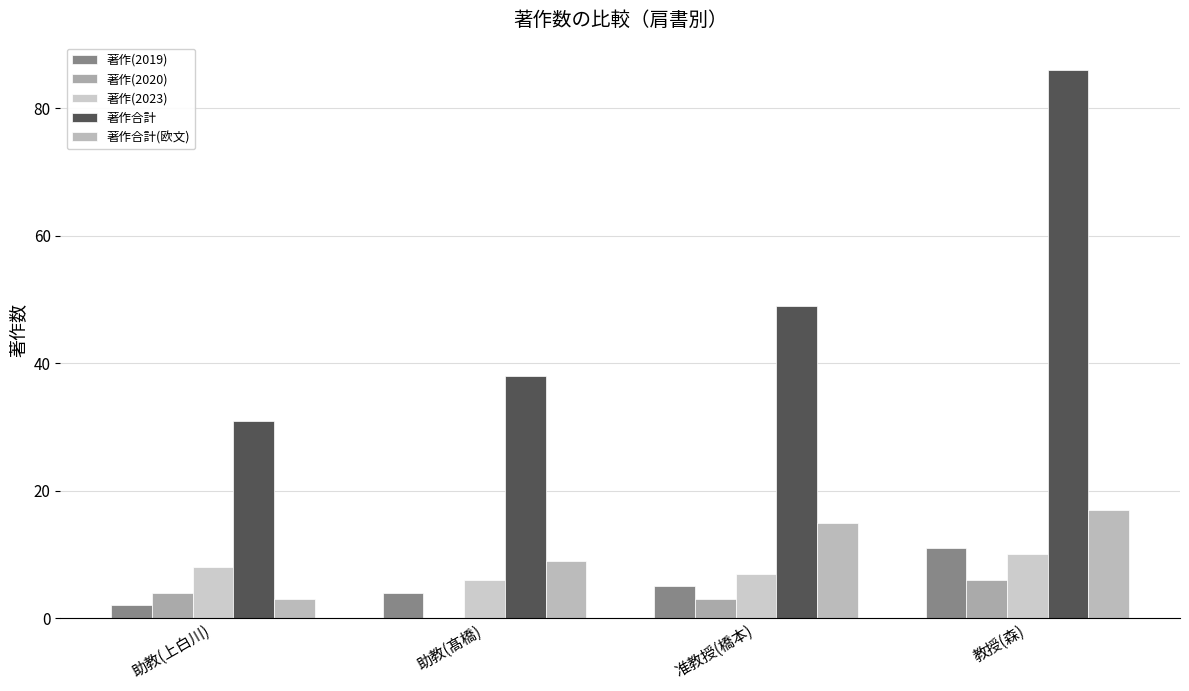

Which series has the largest total across all categories?

著作合計